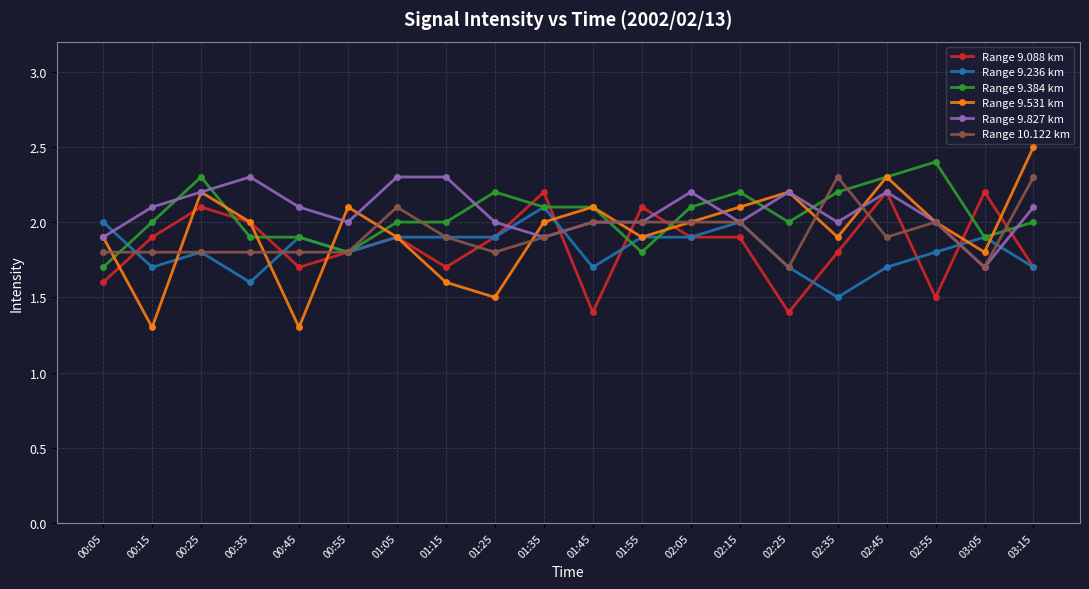

Reading left to right, what are all the values shown in this chart?

Range 9.088 km: 00:05=1.6	00:15=1.9	00:25=2.1	00:35=2.0	00:45=1.7	00:55=1.8	01:05=1.9	01:15=1.7	01:25=1.9	01:35=2.2	01:45=1.4	01:55=2.1	02:05=1.9	02:15=1.9	02:25=1.4	02:35=1.8	02:45=2.2	02:55=1.5	03:05=2.2	03:15=1.7
Range 9.236 km: 00:05=2.0	00:15=1.7	00:25=1.8	00:35=1.6	00:45=1.9	00:55=1.8	01:05=1.9	01:15=1.9	01:25=1.9	01:35=2.1	01:45=1.7	01:55=1.9	02:05=1.9	02:15=2.0	02:25=1.7	02:35=1.5	02:45=1.7	02:55=1.8	03:05=1.9	03:15=1.7
Range 9.384 km: 00:05=1.7	00:15=2.0	00:25=2.3	00:35=1.9	00:45=1.9	00:55=1.8	01:05=2.0	01:15=2.0	01:25=2.2	01:35=2.1	01:45=2.1	01:55=1.8	02:05=2.1	02:15=2.2	02:25=2.0	02:35=2.2	02:45=2.3	02:55=2.4	03:05=1.9	03:15=2.0
Range 9.531 km: 00:05=1.9	00:15=1.3	00:25=2.2	00:35=2.0	00:45=1.3	00:55=2.1	01:05=1.9	01:15=1.6	01:25=1.5	01:35=2.0	01:45=2.1	01:55=1.9	02:05=2.0	02:15=2.1	02:25=2.2	02:35=1.9	02:45=2.3	02:55=2.0	03:05=1.8	03:15=2.5
Range 9.827 km: 00:05=1.9	00:15=2.1	00:25=2.2	00:35=2.3	00:45=2.1	00:55=2.0	01:05=2.3	01:15=2.3	01:25=2.0	01:35=1.9	01:45=2.0	01:55=2.0	02:05=2.2	02:15=2.0	02:25=2.2	02:35=2.0	02:45=2.2	02:55=2.0	03:05=1.7	03:15=2.1
Range 10.122 km: 00:05=1.8	00:15=1.8	00:25=1.8	00:35=1.8	00:45=1.8	00:55=1.8	01:05=2.1	01:15=1.9	01:25=1.8	01:35=1.9	01:45=2.0	01:55=2.0	02:05=2.0	02:15=2.0	02:25=1.7	02:35=2.3	02:45=1.9	02:55=2.0	03:05=1.7	03:15=2.3